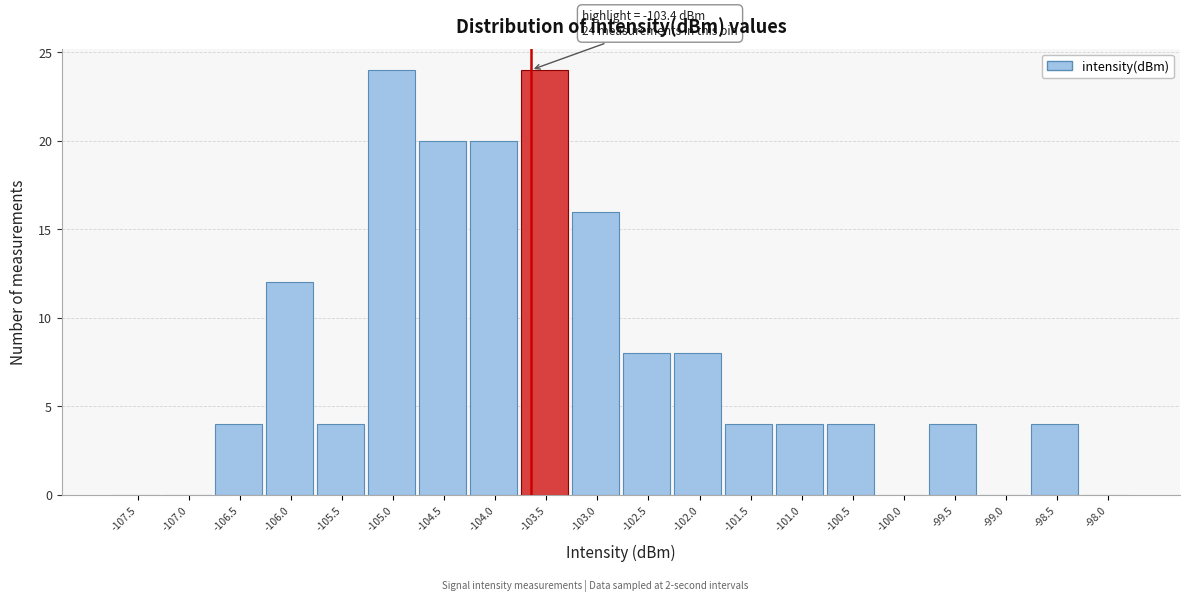

Reading right to left, list all the values displayed in this chart.

-98.0=0	-98.5=4	-99.0=0	-99.5=4	-100.0=0	-100.5=4	-101.0=4	-101.5=4	-102.0=8	-102.5=8	-103.0=16	-103.5=24	-104.0=20	-104.5=20	-105.0=24	-105.5=4	-106.0=12	-106.5=4	-107.0=0	-107.5=0